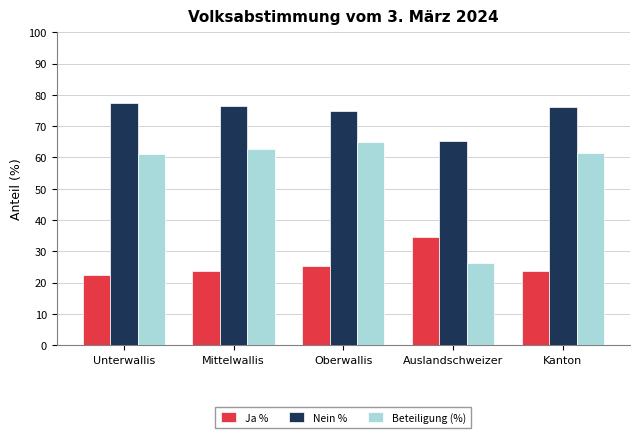

Rank the series by their maximum value, from lowest to highest.

Ja %, Beteiligung (%), Nein %